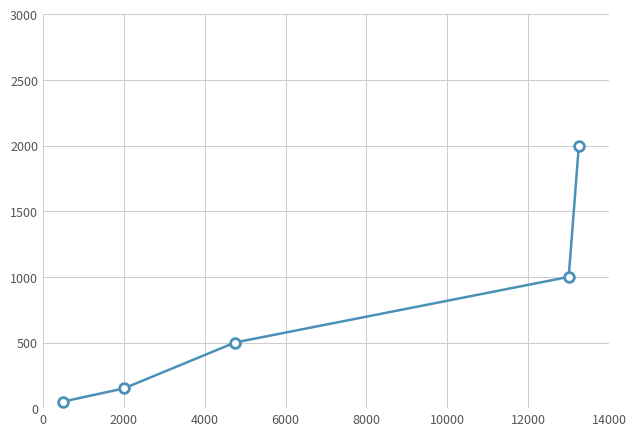

What is the value of the 3rd point from the left?

500